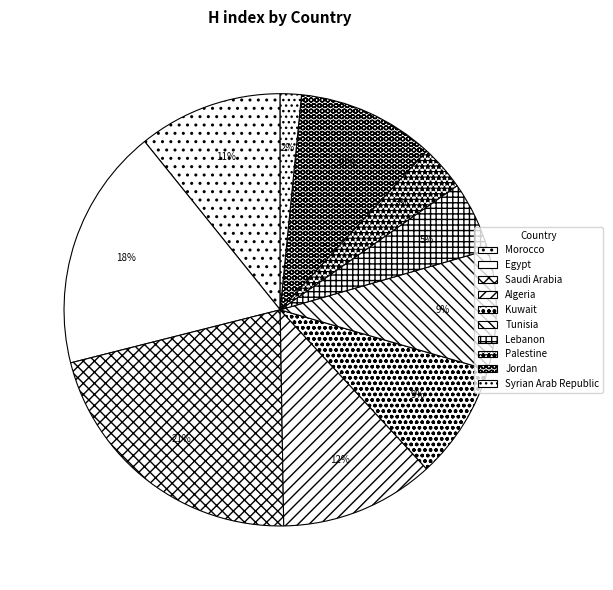

To the nearest percent, what portion does Syrian Arab Republic represent?

2%